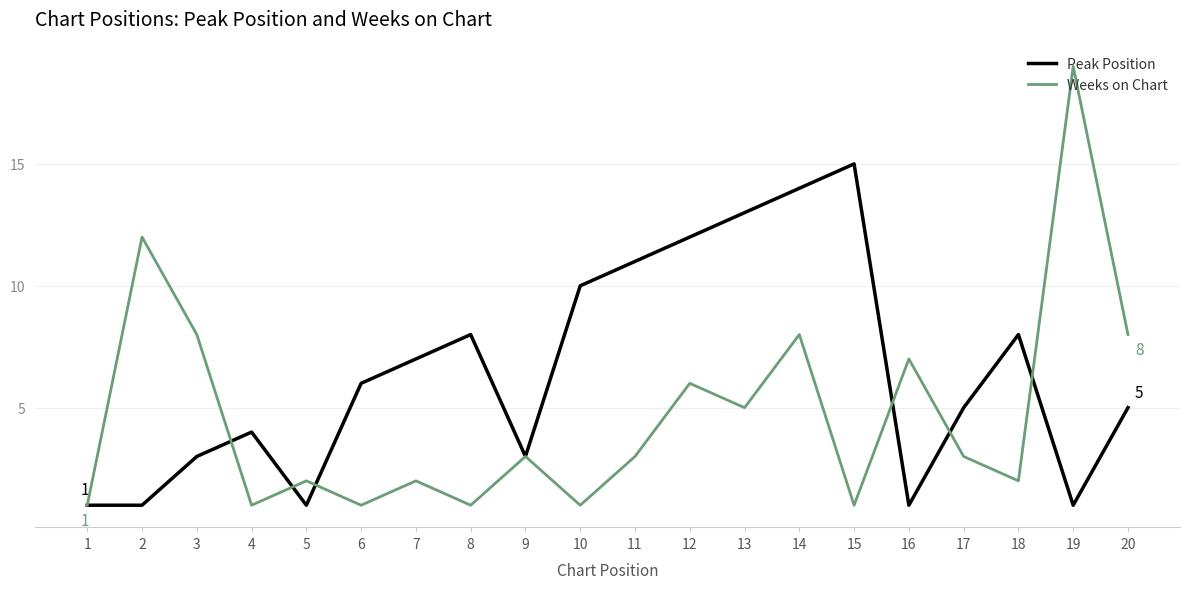

Is it true that Weeks on Chart equals 3 at 17?

True